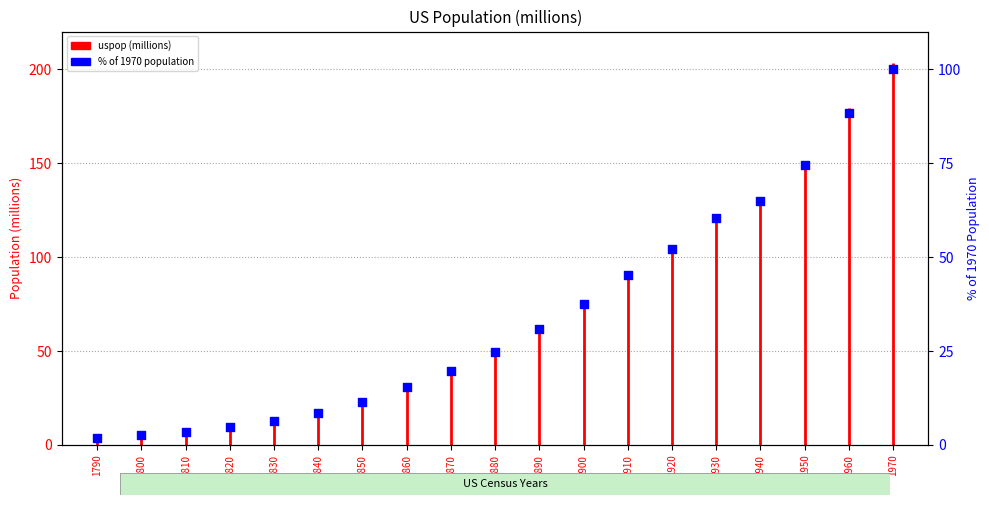

Between 1940 and 1790, which is larger?

1940